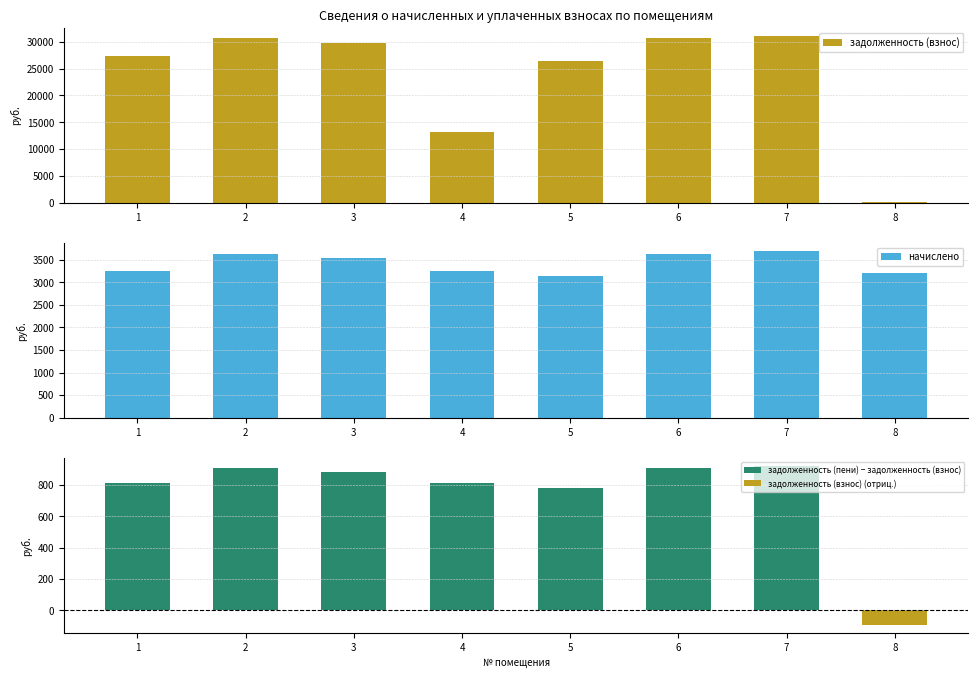

Does the chart contain stacked bars?

No